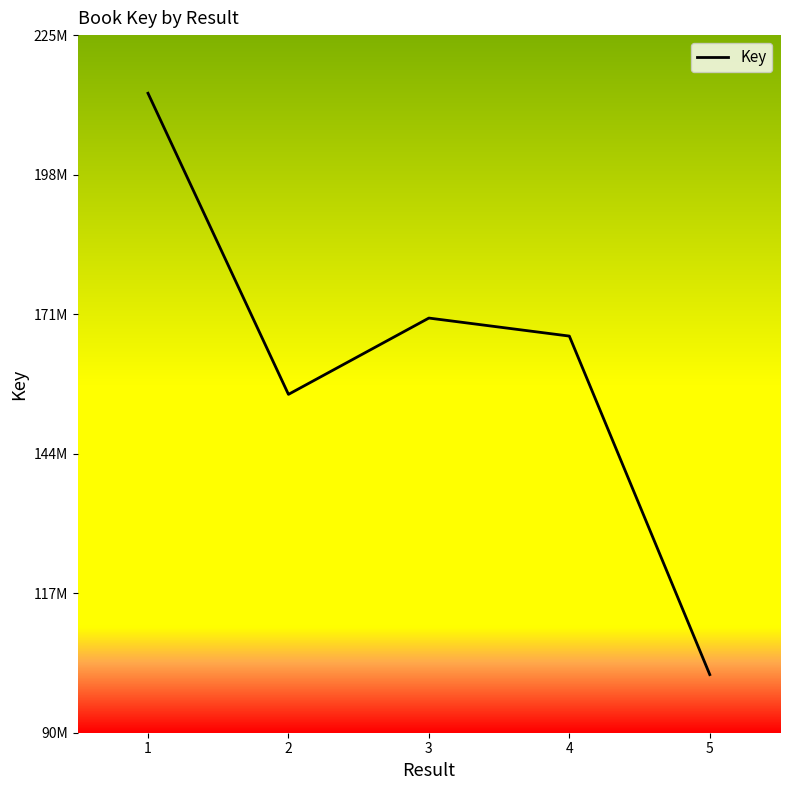

Rank the categories by value from lowest to highest.

5, 2, 4, 3, 1